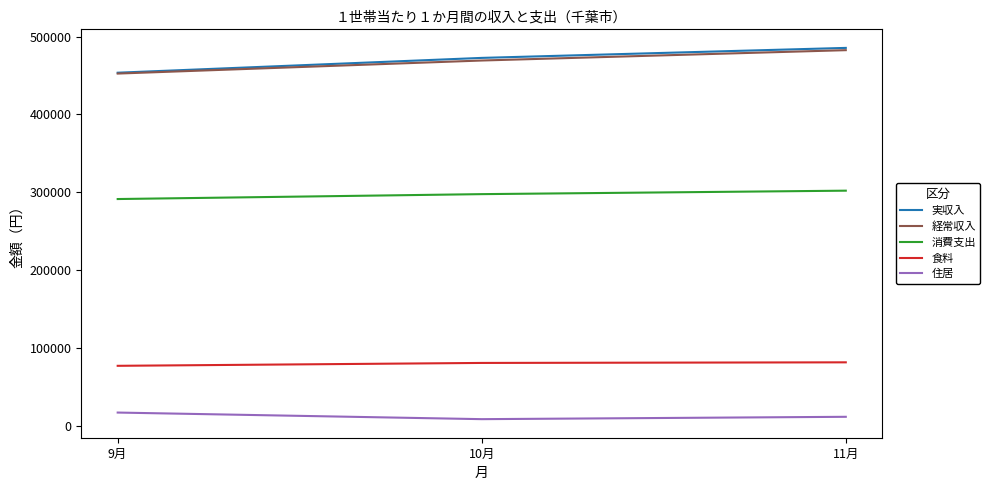

Count the 住居 values in the range 8351 to 16834.

3